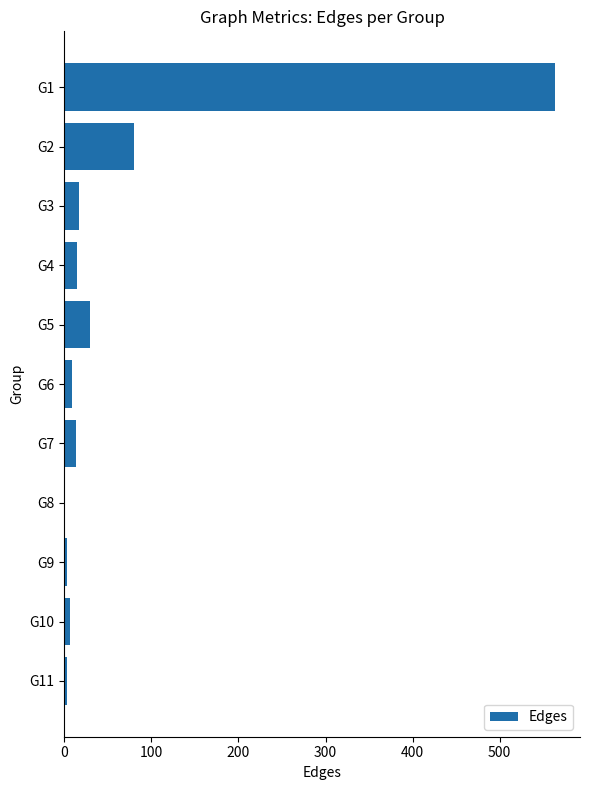

What is the sum of all values?

740